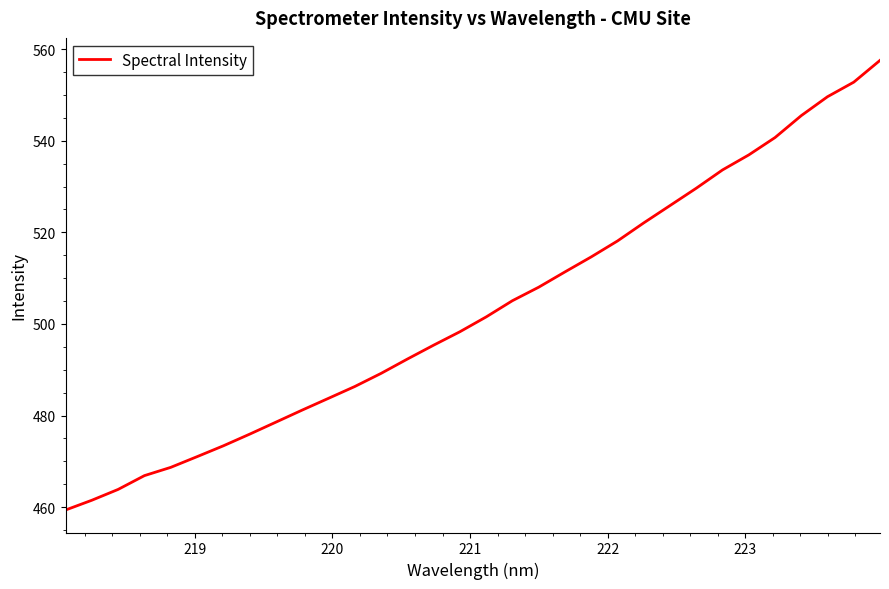

What is the maximum value shown in the chart?

557.5